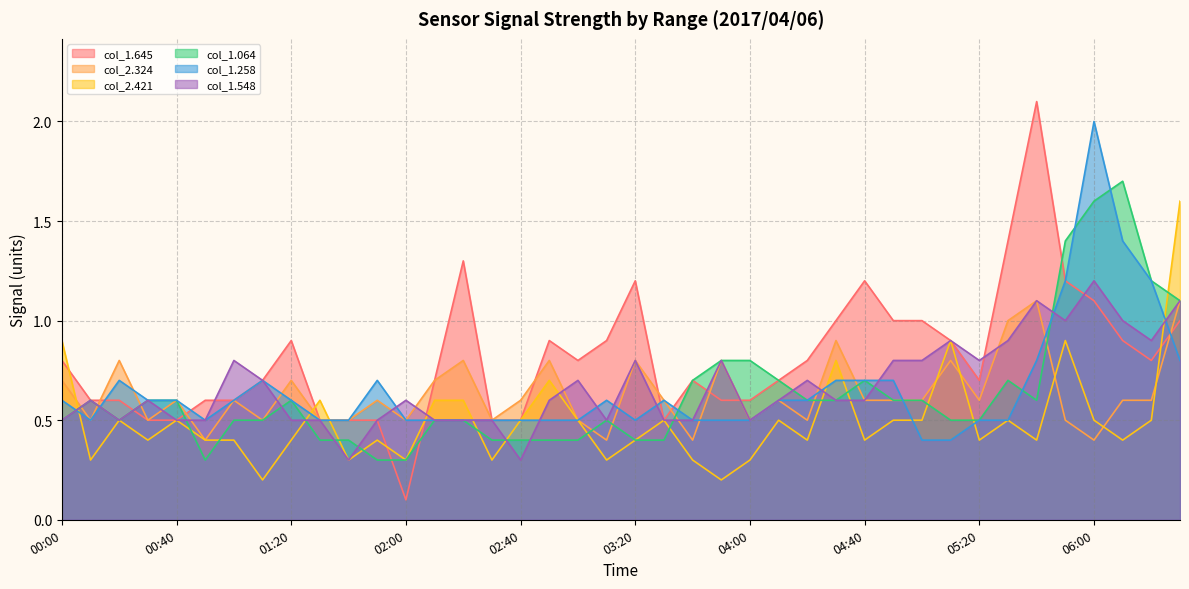

What is the sum of the col_1.645 values at 01:00 and 05:20?

1.3